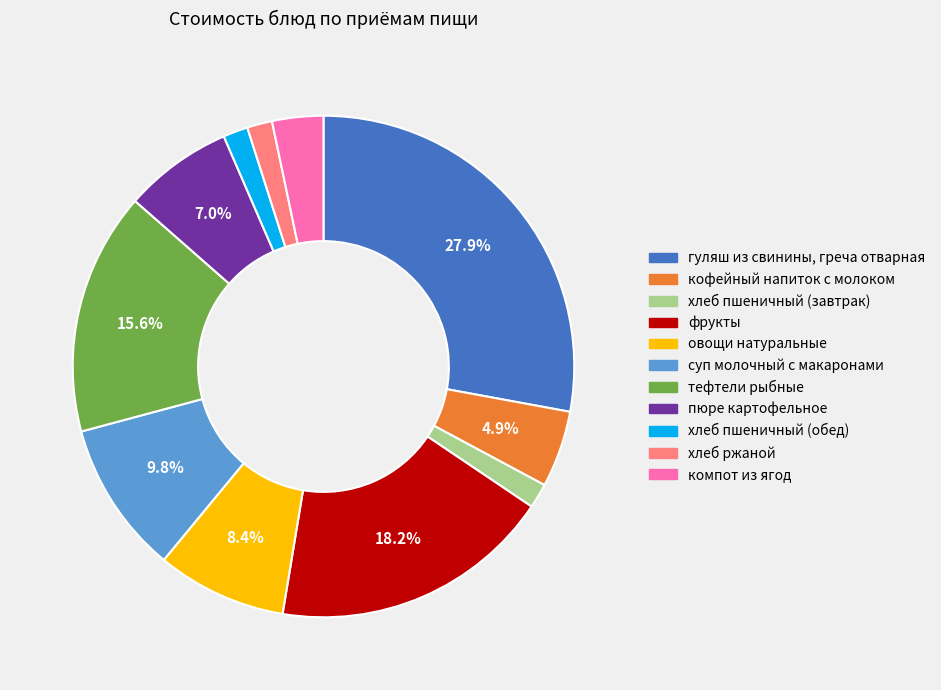

Which category has the biggest portion of the pie?

гуляш из свинины, греча отварная